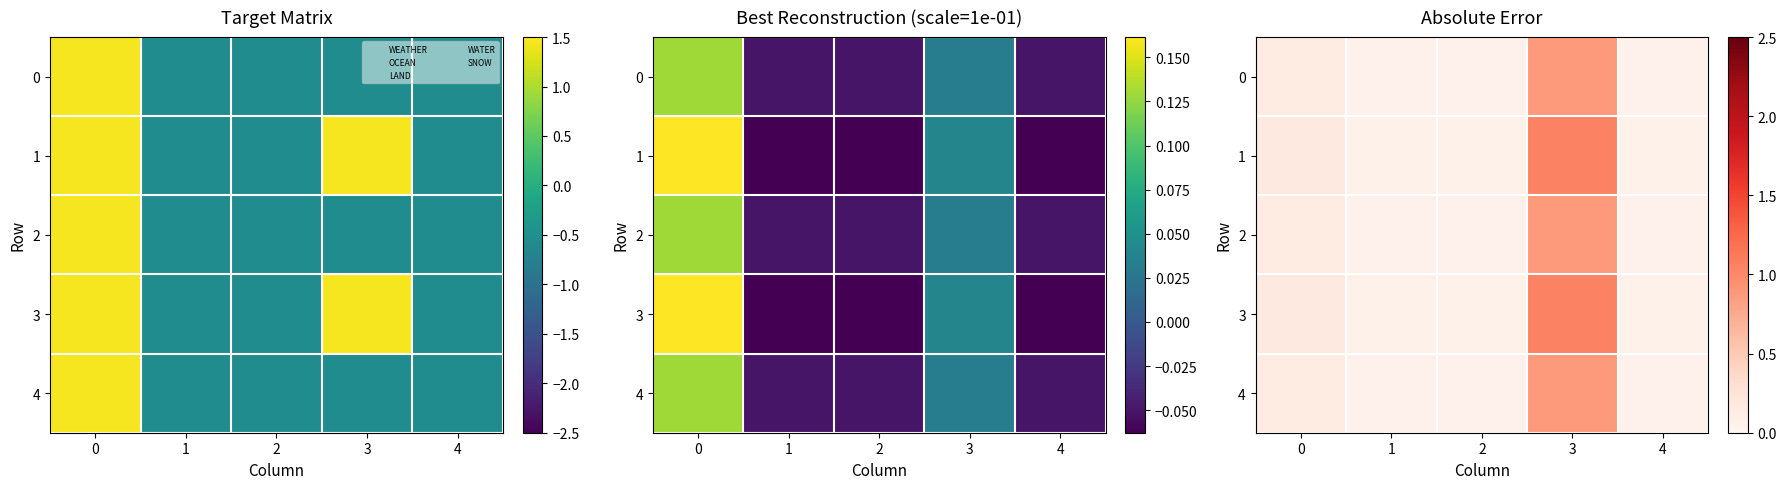

How many categories are shown in the chart?

5